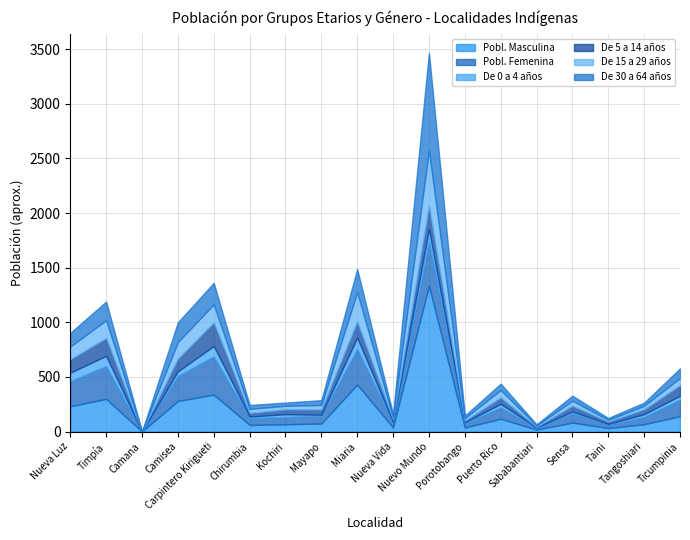

How many times do De 30 a 64 años and De 15 a 29 años cross each other?

7